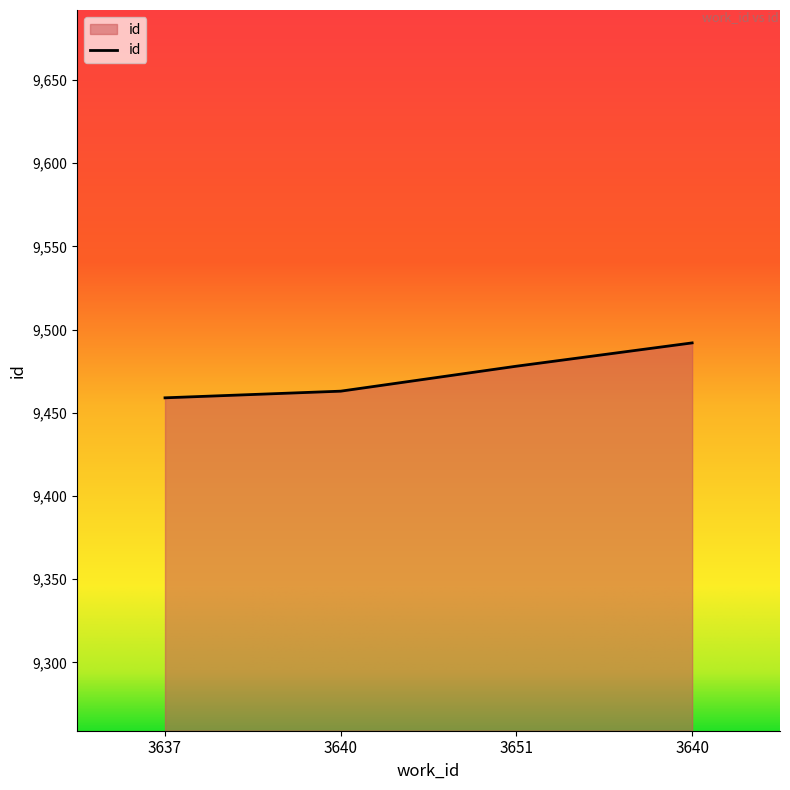

How many values are below 9478?

2